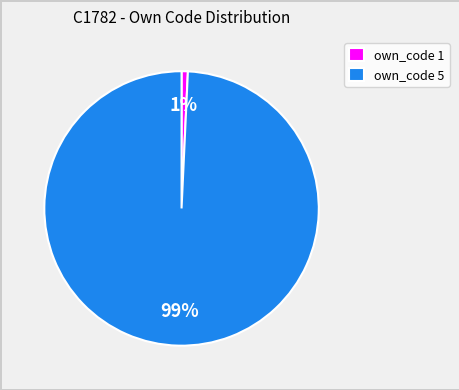

To the nearest percent, what is the combined percentage of own_code 1 and own_code 5?

100%